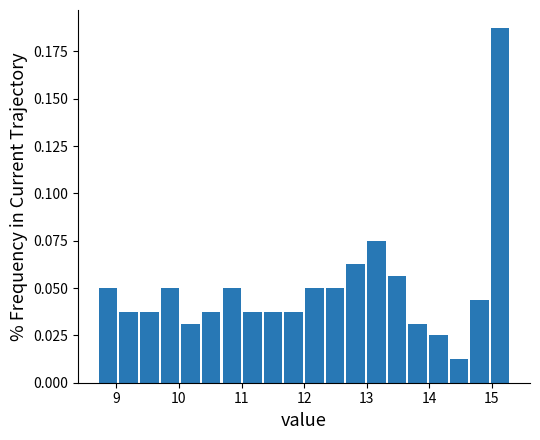

Read against the x-axis, roughly where is the centre of the tallest bar?

15.1